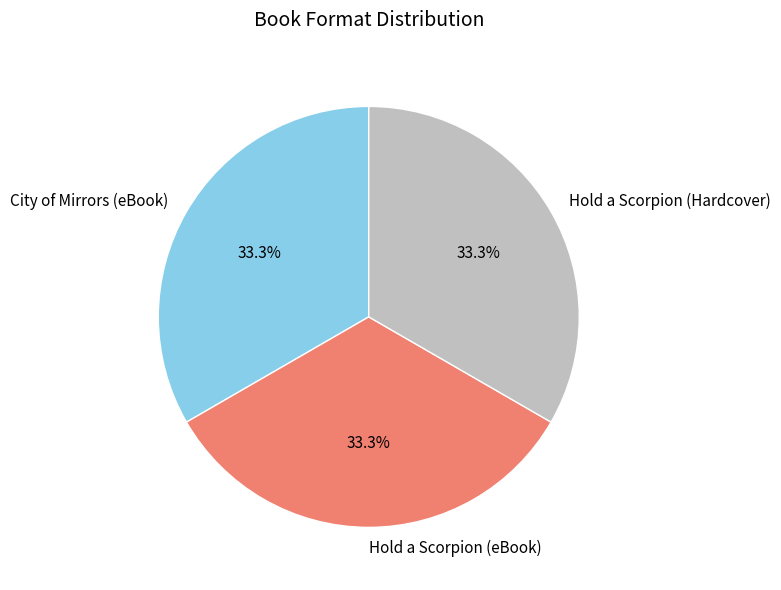

Is there a majority slice in this chart?

No